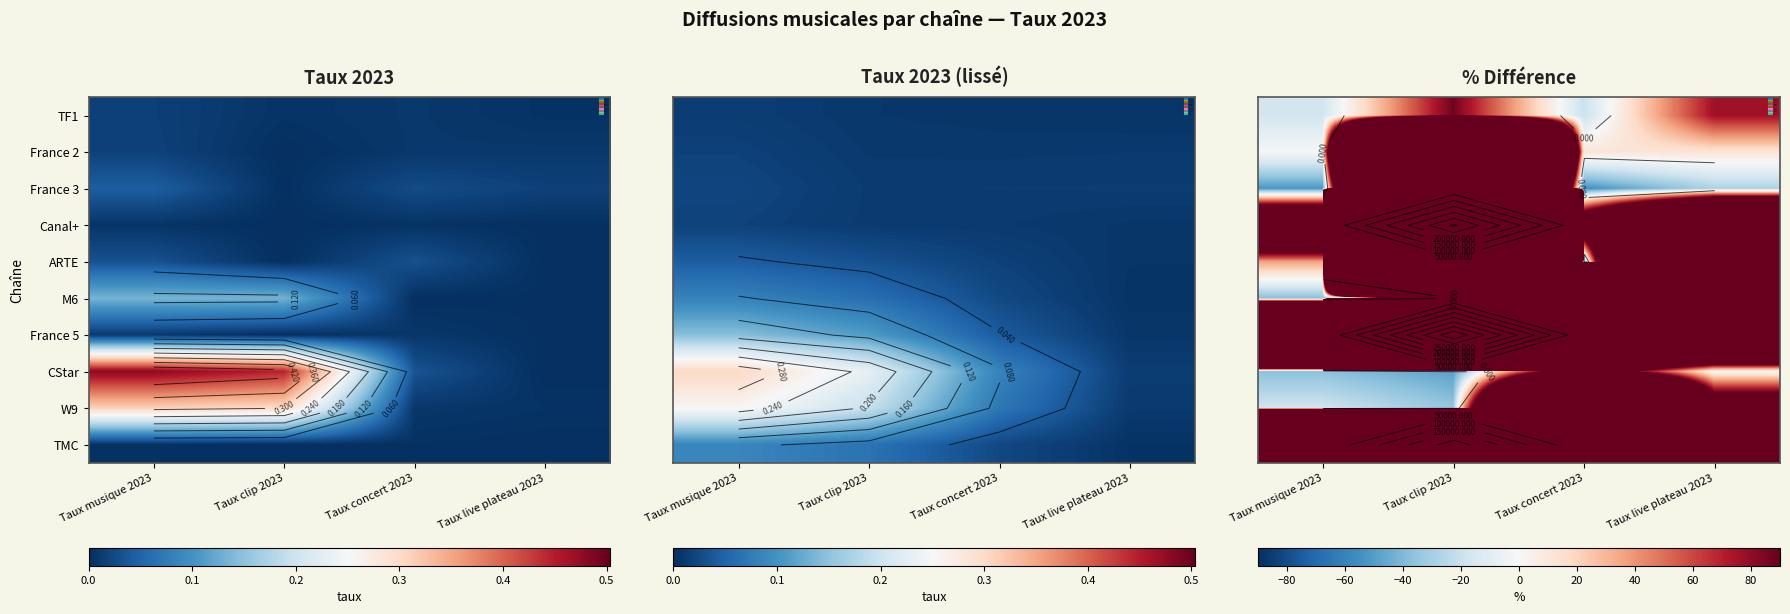

True or false: ARTE has a value of 568.7 at Taux live plateau 2023.

False